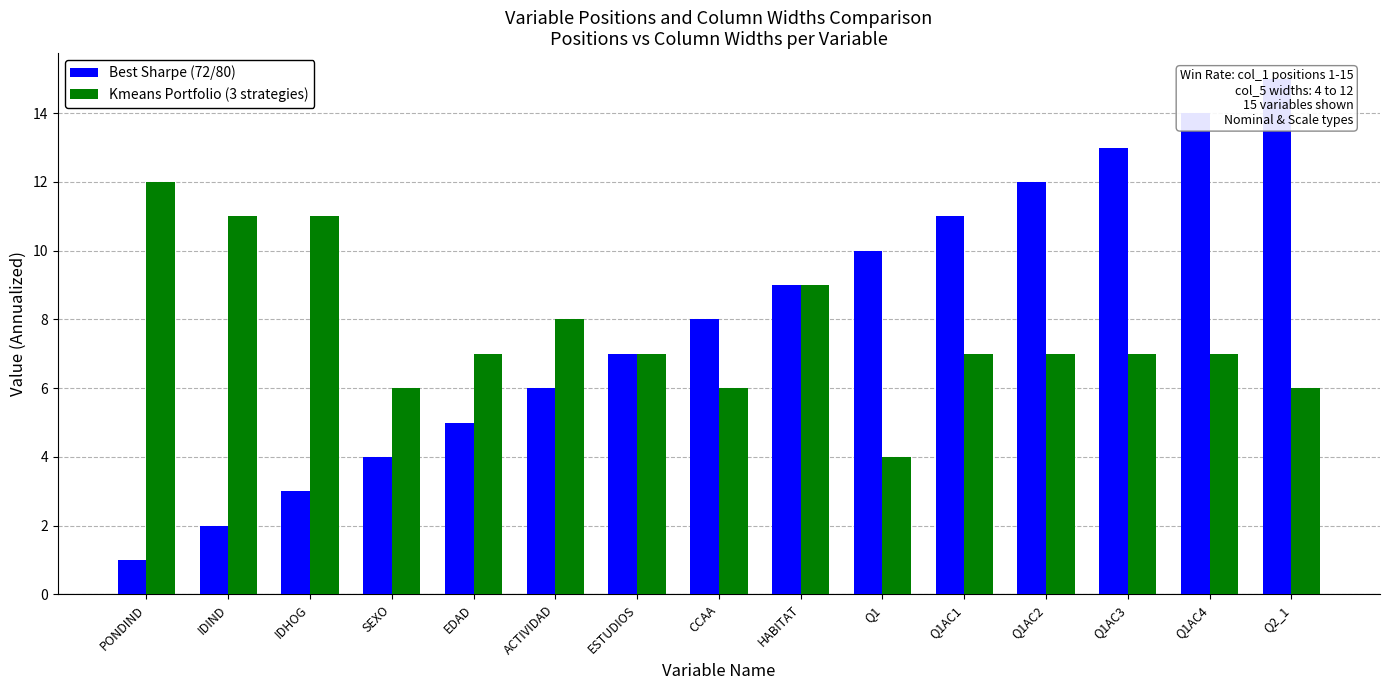

Which series has the largest total across all categories?

Best Sharpe (72/80)